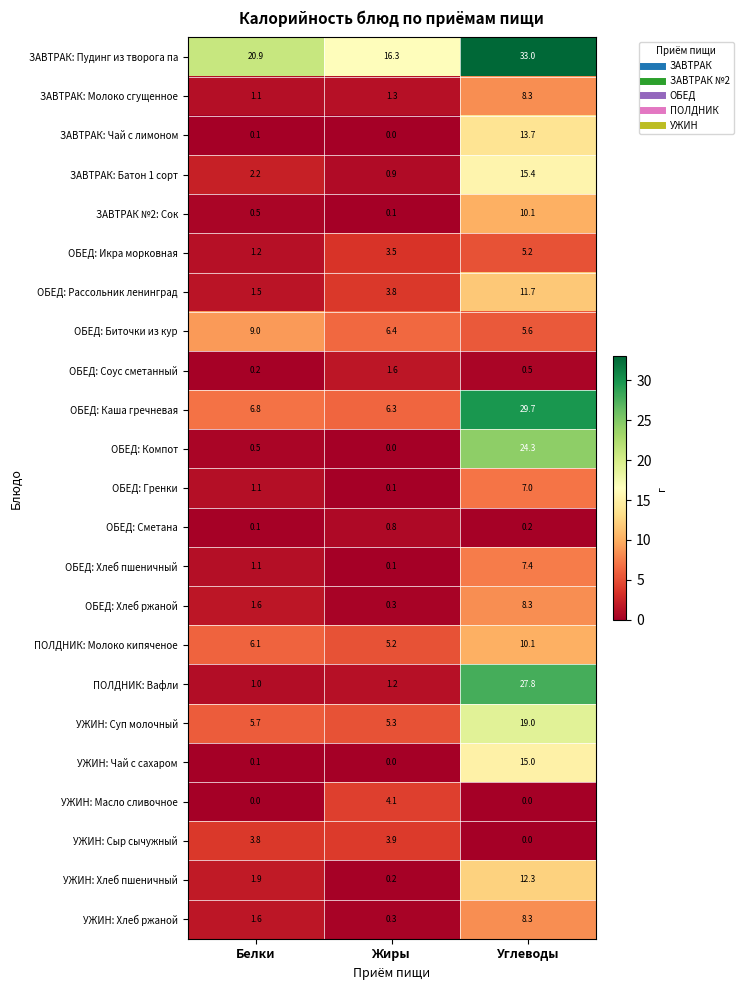

What is the average value of the ОБЕД: Соус сметанный series?

0.8